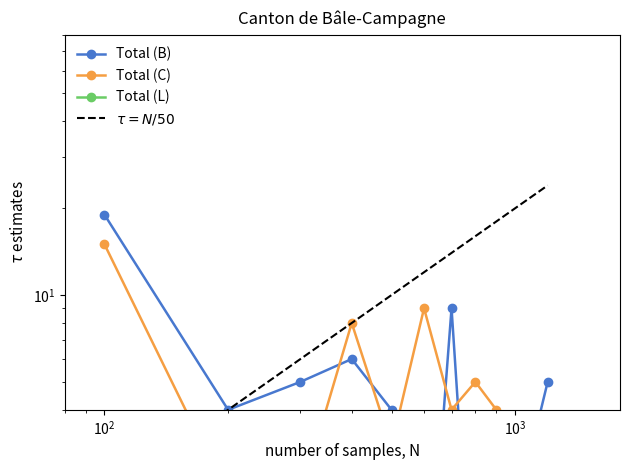

True or false: Total (B) and Total (L) cross at least once.

False